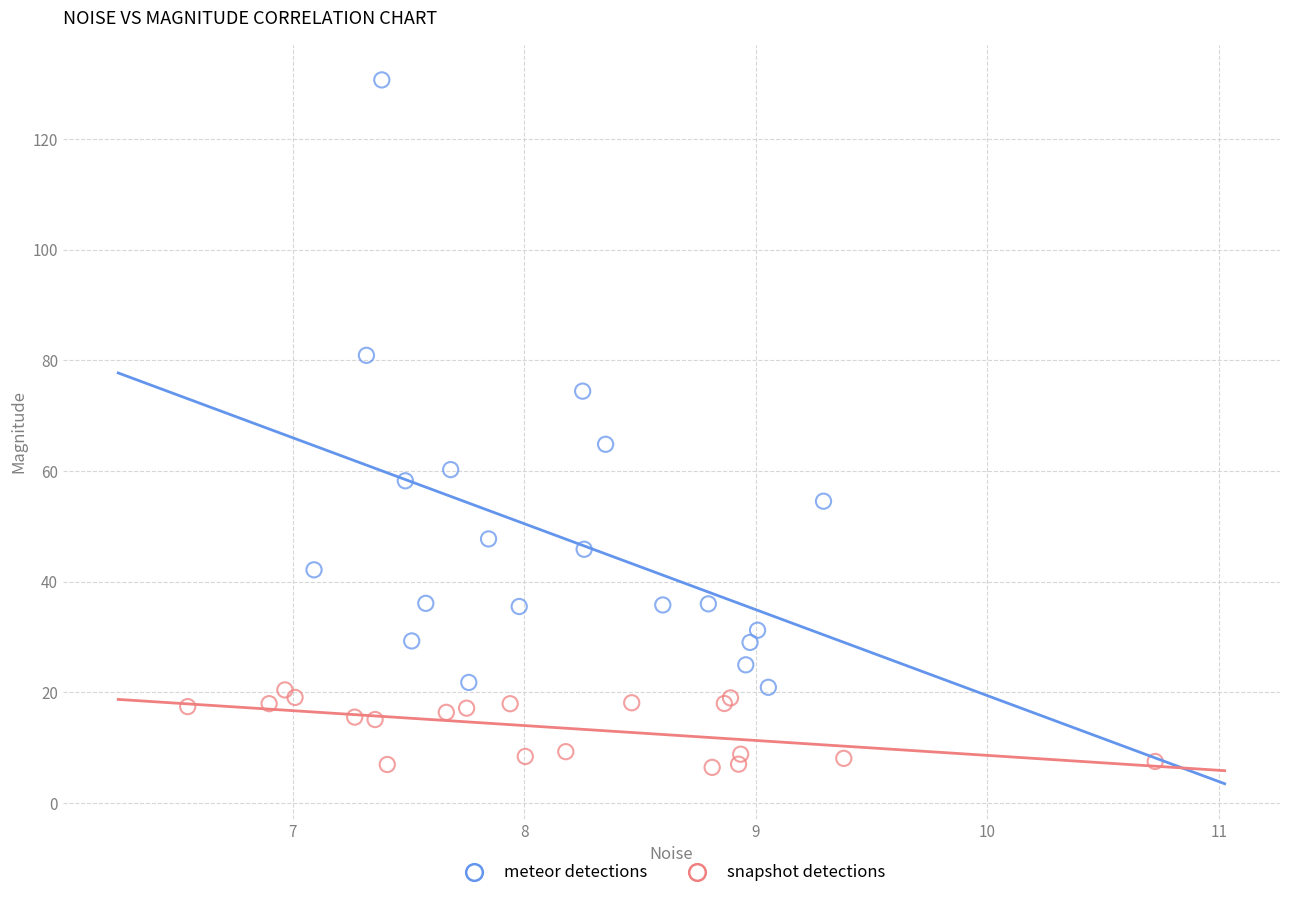

Which series reaches the minimum Y coordinate?

snapshot detections